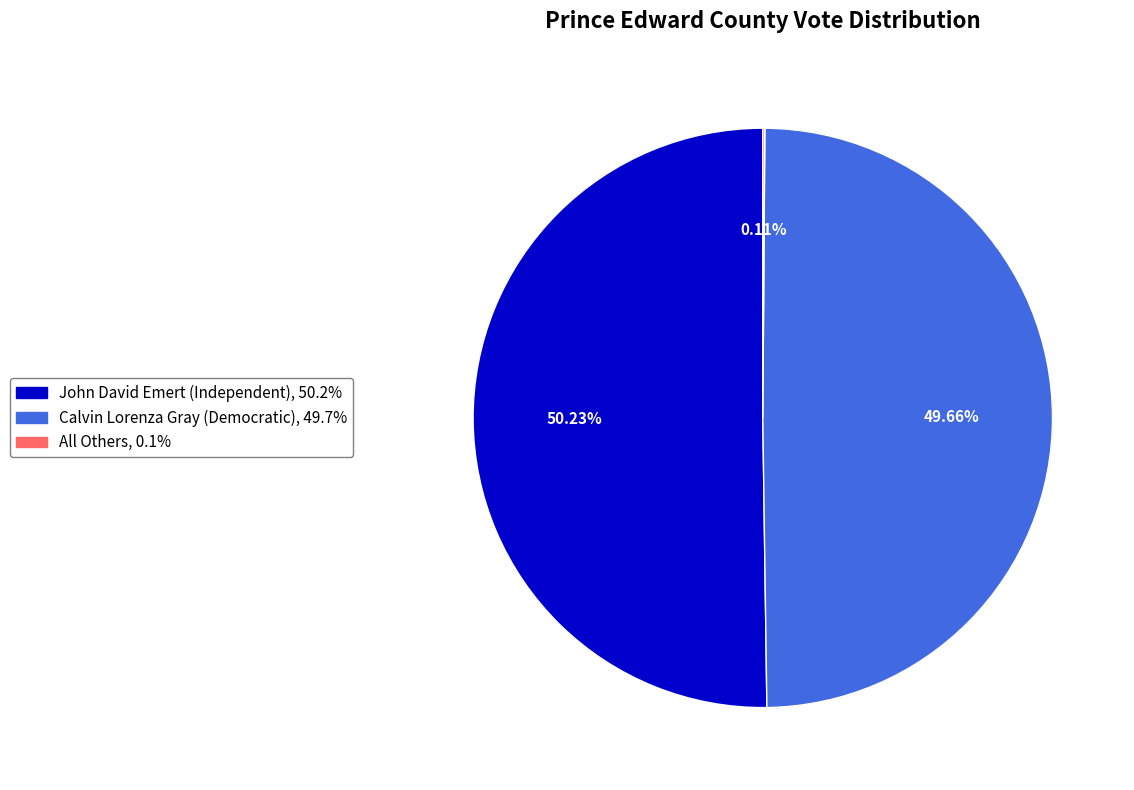

What is the majority slice?

John David Emert (Independent)